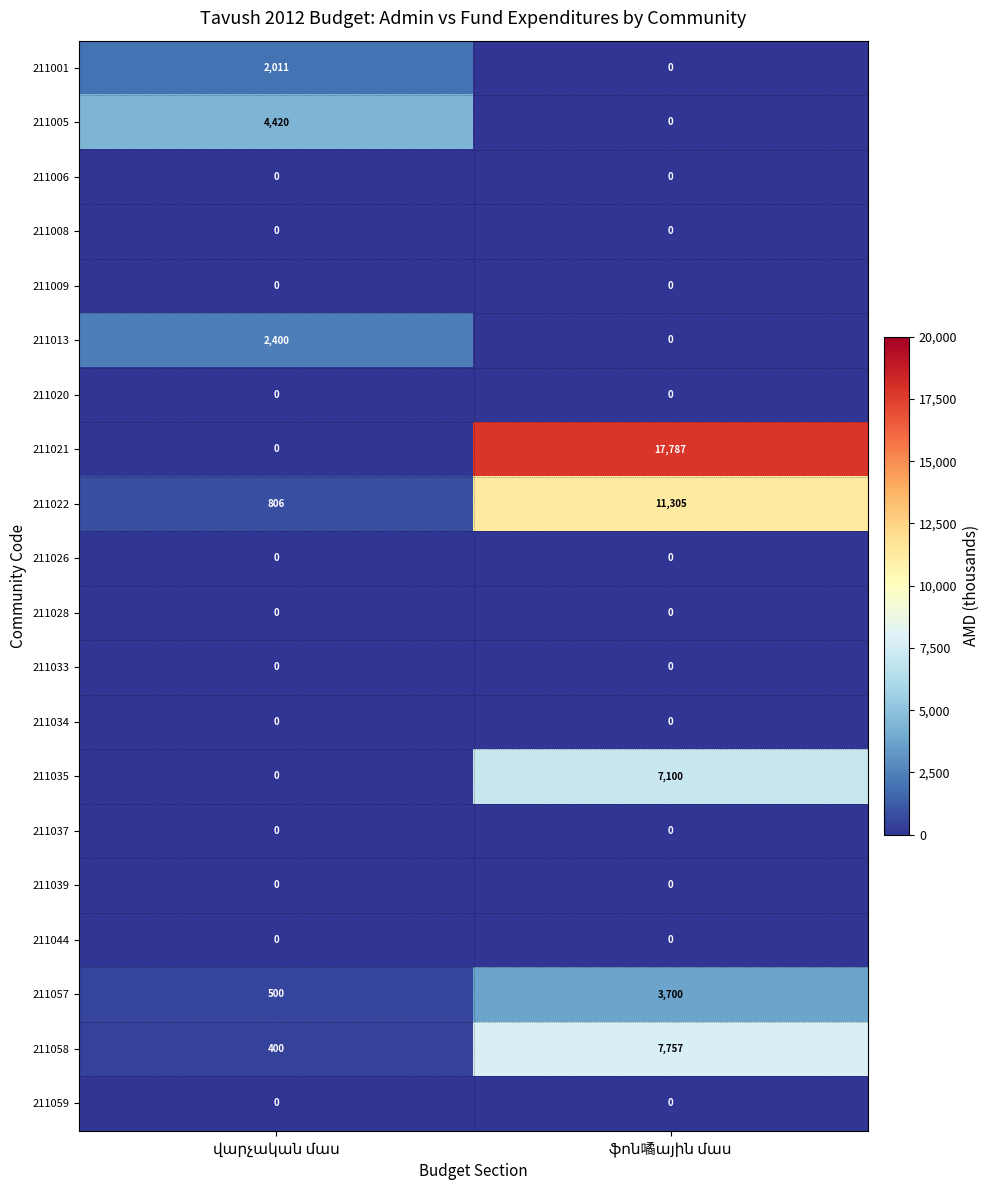

Which series has the largest total across all categories?

211021